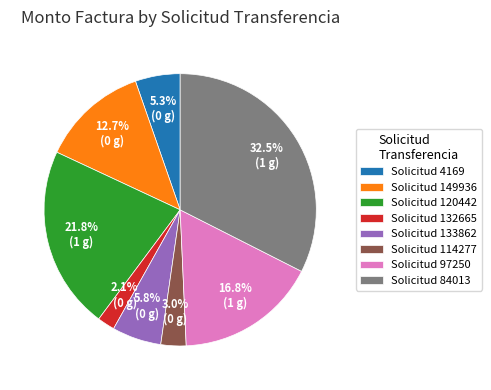

Rank the categories by value from highest to lowest.

Solicitud 84013, Solicitud 120442, Solicitud 97250, Solicitud 149936, Solicitud 133862, Solicitud 4169, Solicitud 114277, Solicitud 132665